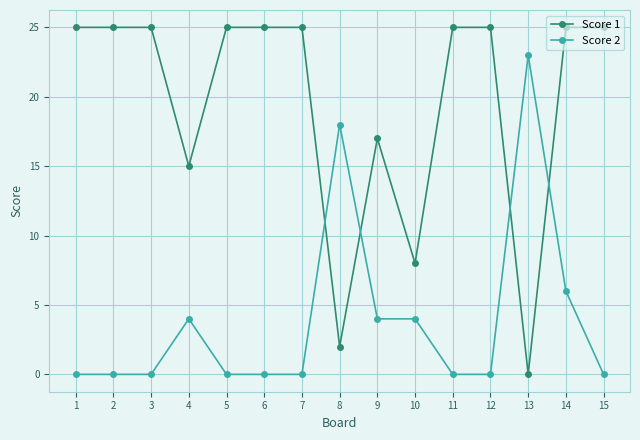

What is the value of the Score 2 point at the 10th from the left?

4